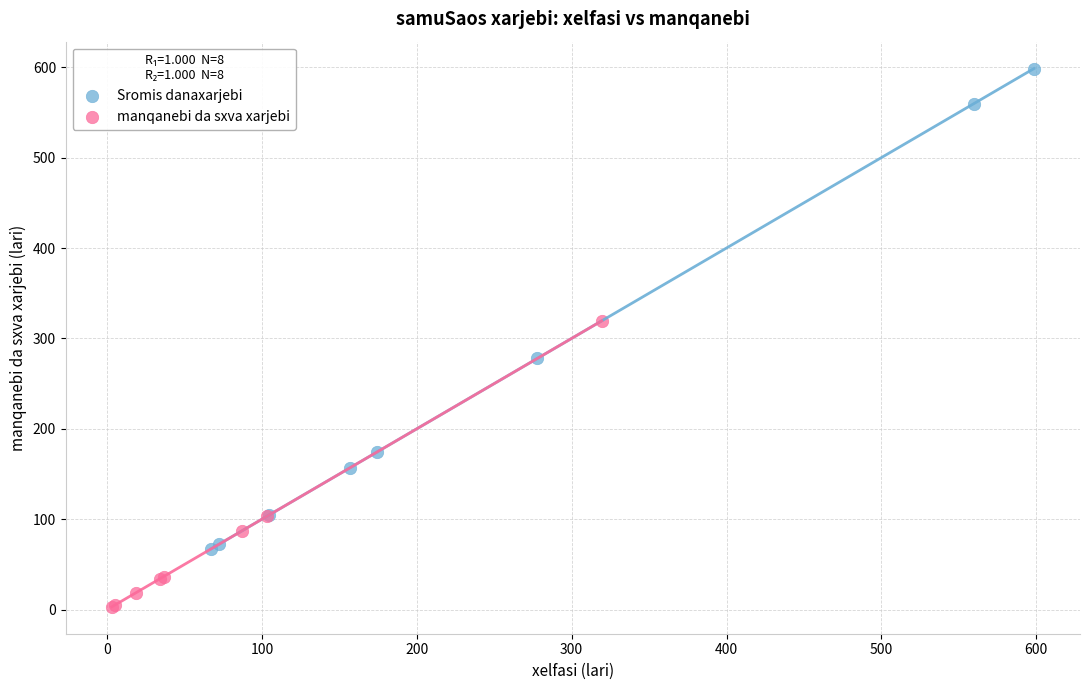

Which series reaches the maximum Y coordinate?

Sromis danaxarjebi